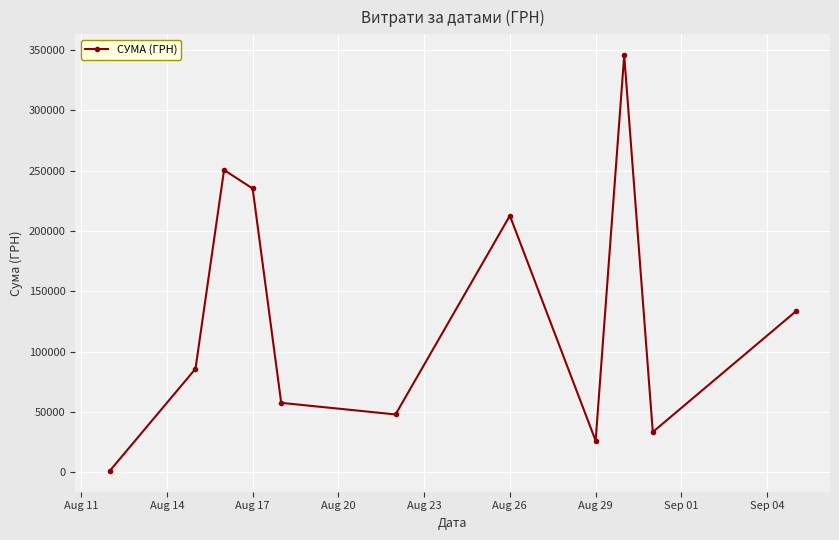

True or false: there are more than 0 points higher than both neighbors.

True